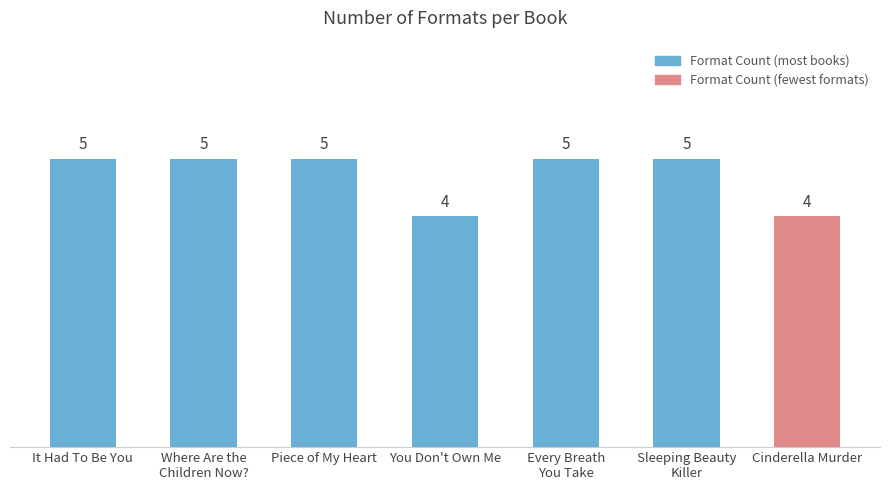

What is the smallest value displayed?

4